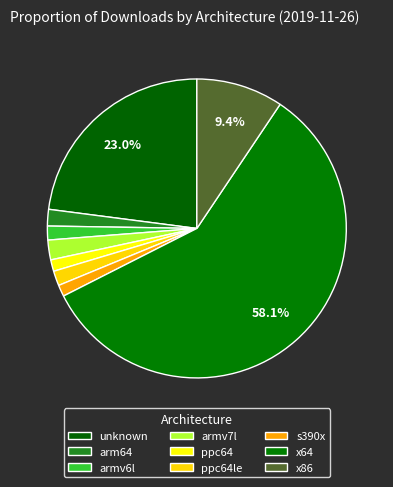

To the nearest percent, what is the difference between the largest and smallest slice percentages?

58%